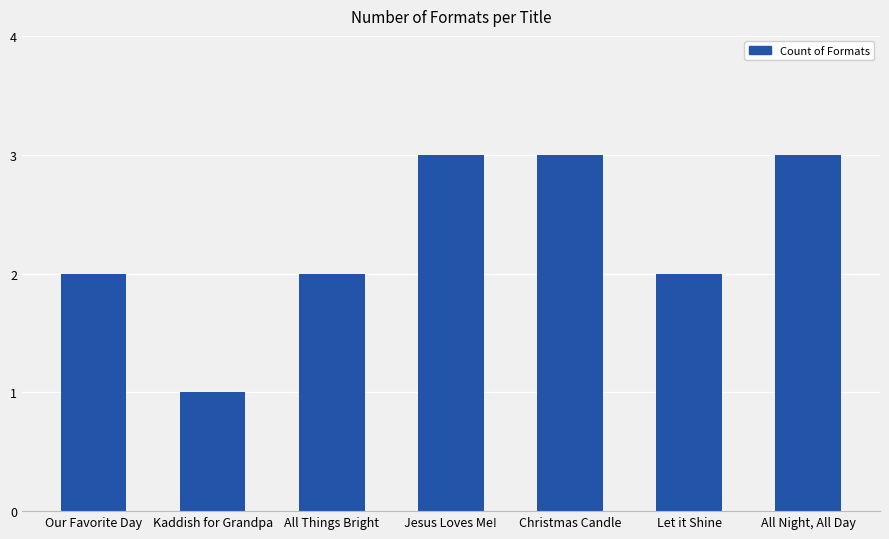

What is the greatest value displayed?

3